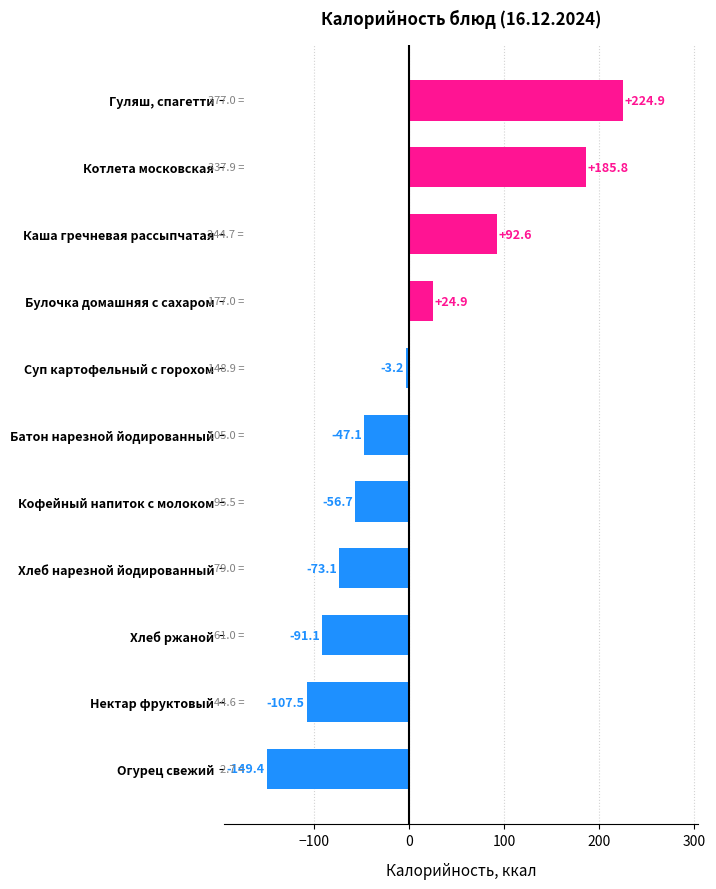

Reading bottom to top, transcribe all the data shown in this chart.

-149.4	-107.5	-91.1	-73.1	-56.7	-47.1	-3.2	24.9	92.6	185.8	224.9